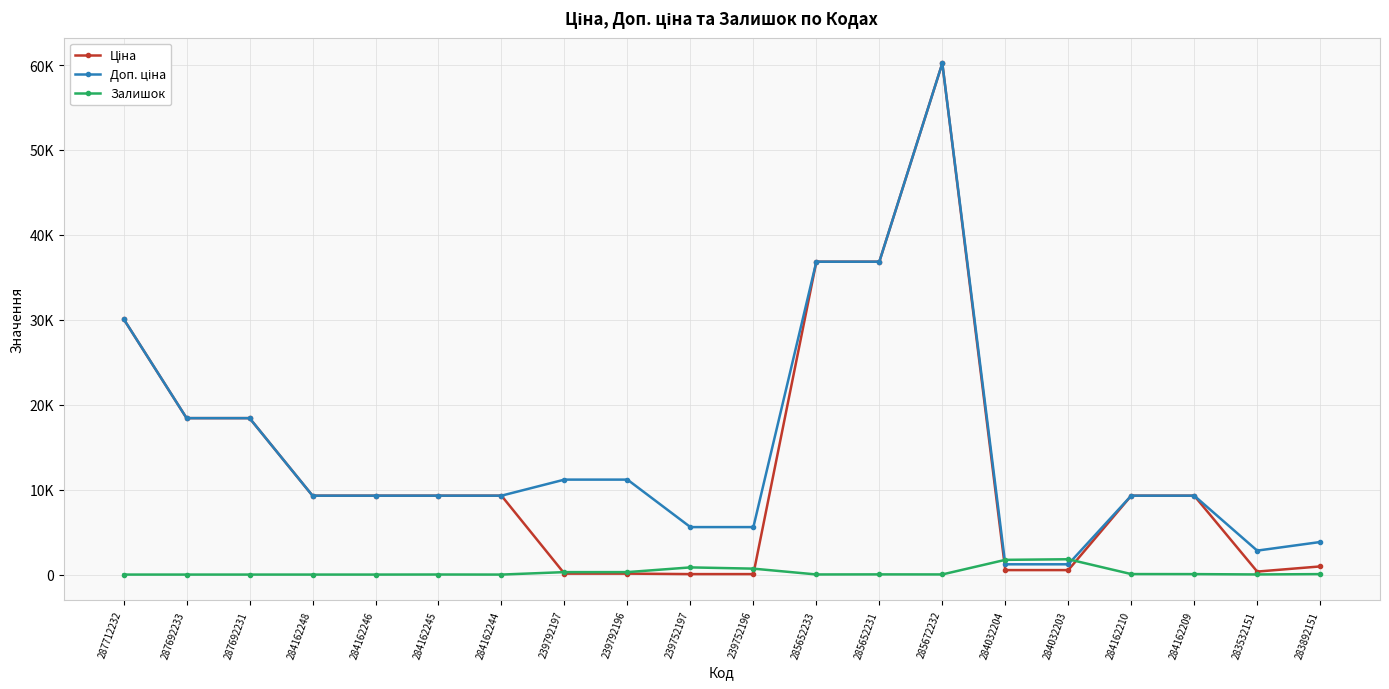

What is the label of the 18th point from the left?

284162209